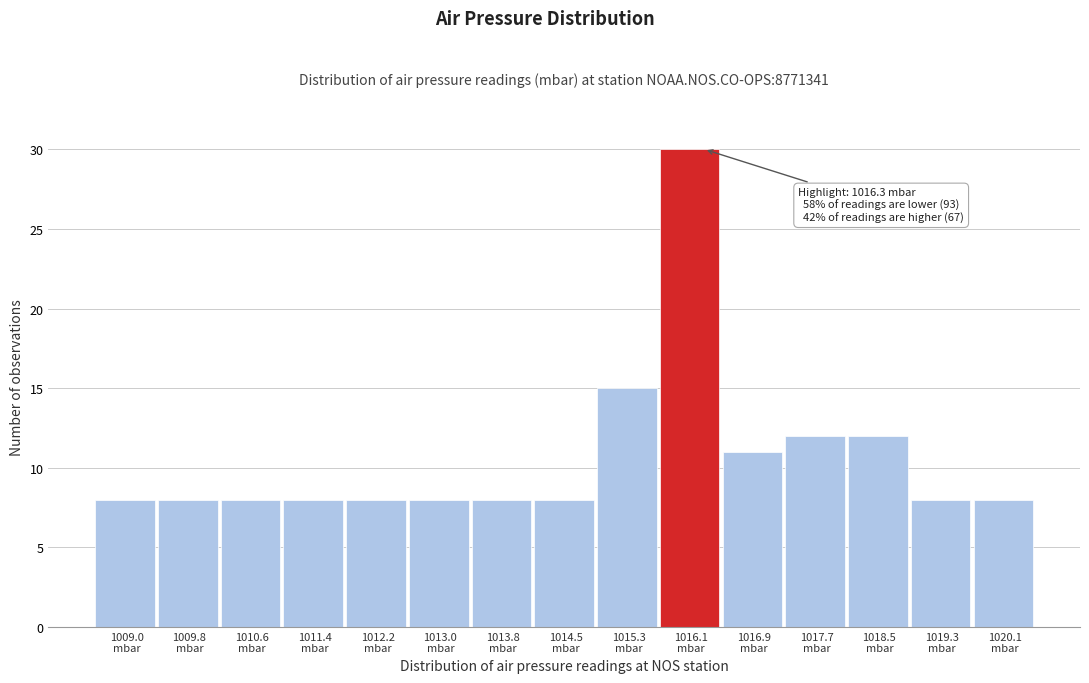

Over which range of the x-axis is the bar tallest?

1015.7 to 1016.5